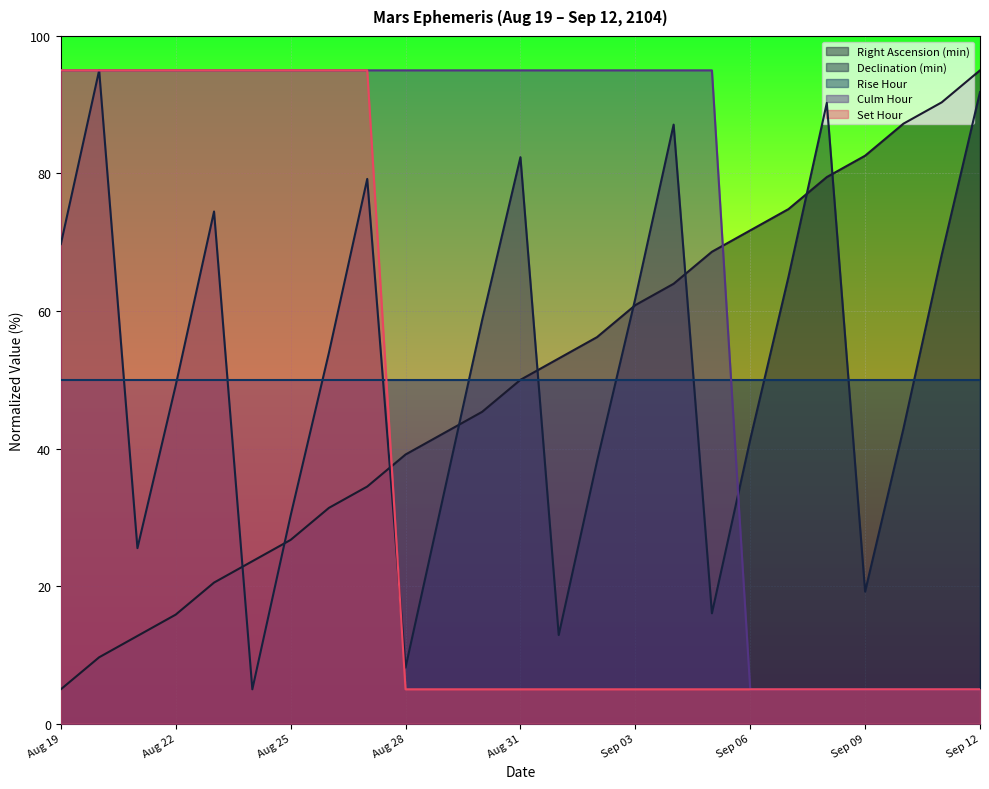

Between Sep 02 and Sep 08, which series saw the biggest shift?

Culm Hour